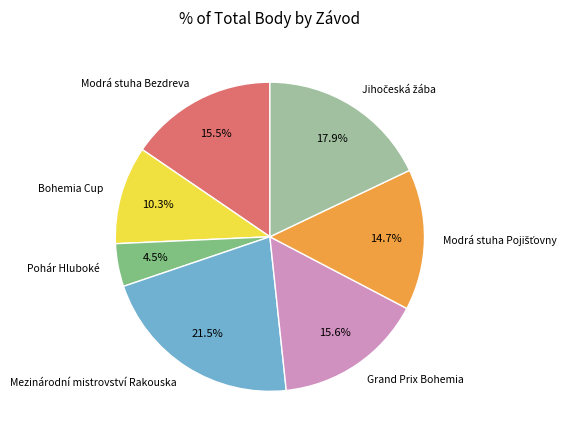

What portion of the pie excludes Bohemia Cup?

89.7%